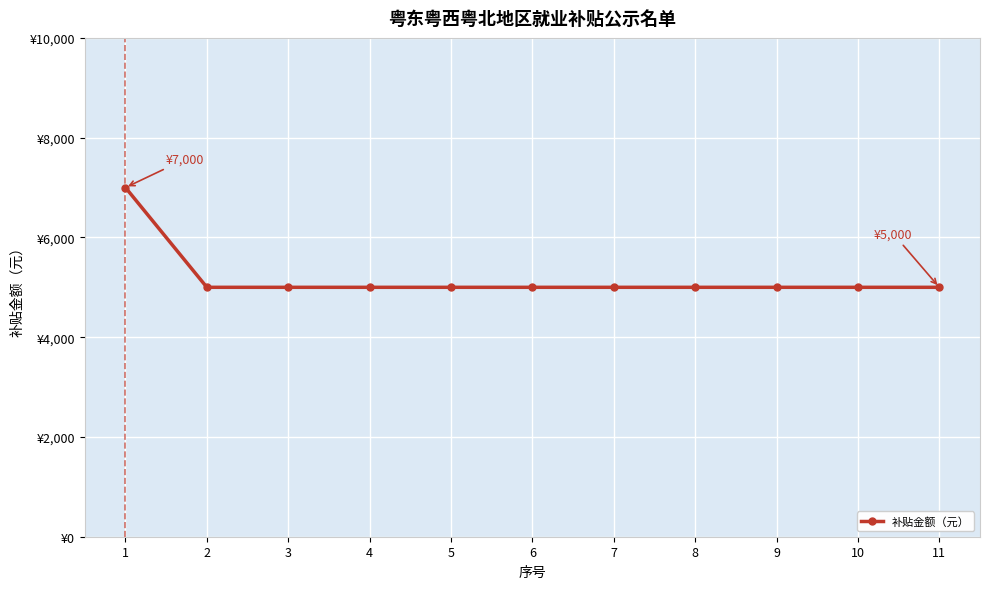

Is this an area chart (filled region under the line)?

No